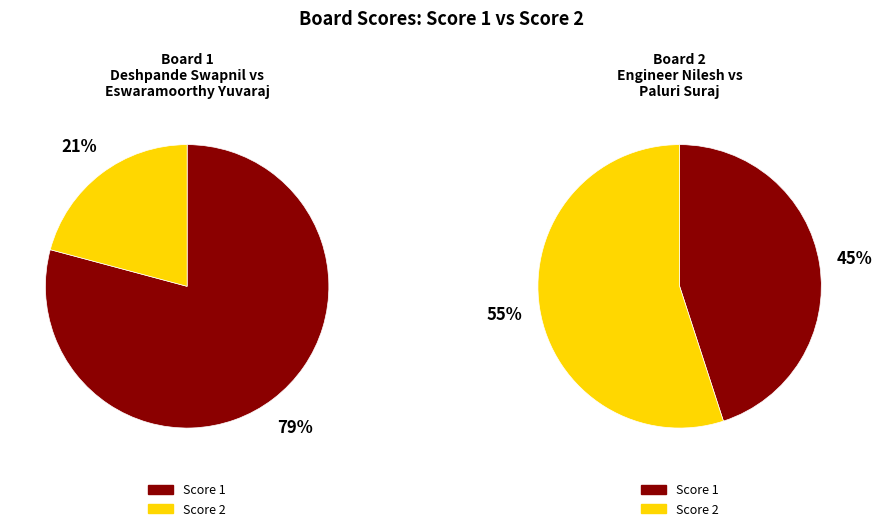

What percentage do Board 1 and Board 2 together represent?

100.0%